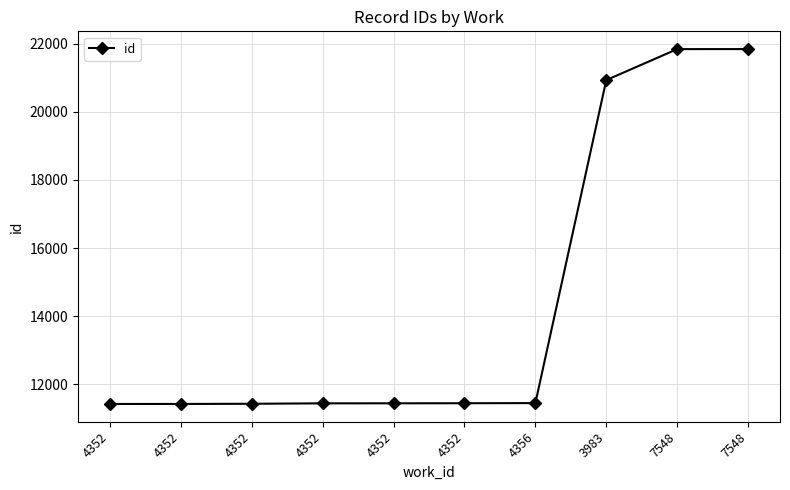

What is the change in value from 4352 to 7548?

+10414